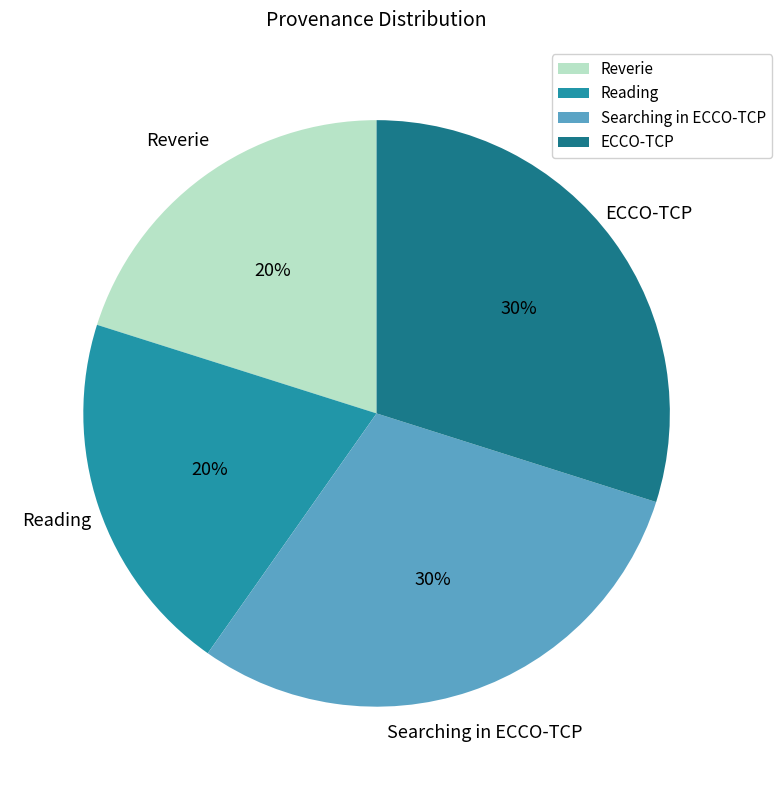

Is there a majority slice in this chart?

No